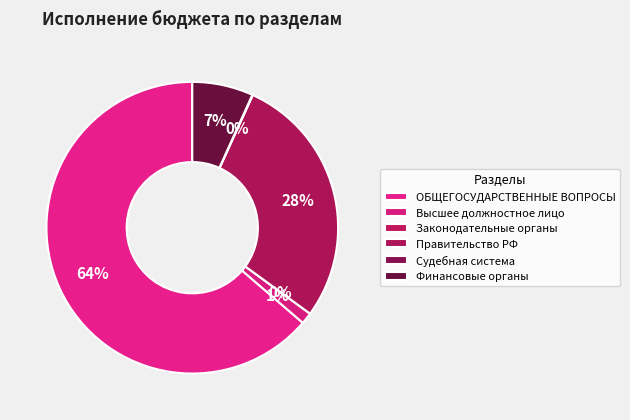

Which slice is the smallest?

Функционирование законодательных органов